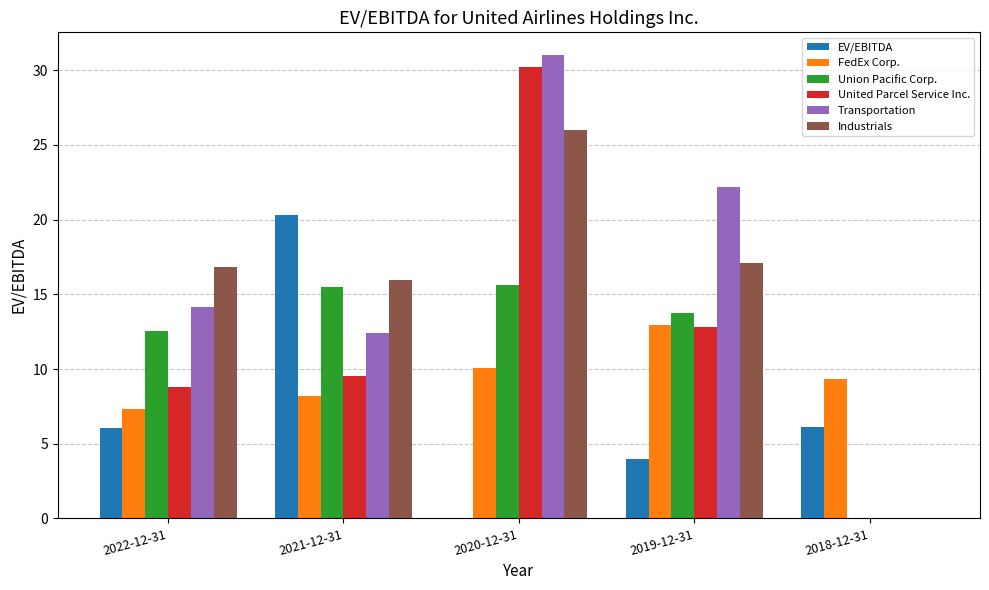

True or false: Union Pacific Corp. has a value of 18.6 at 2019-12-31.

False